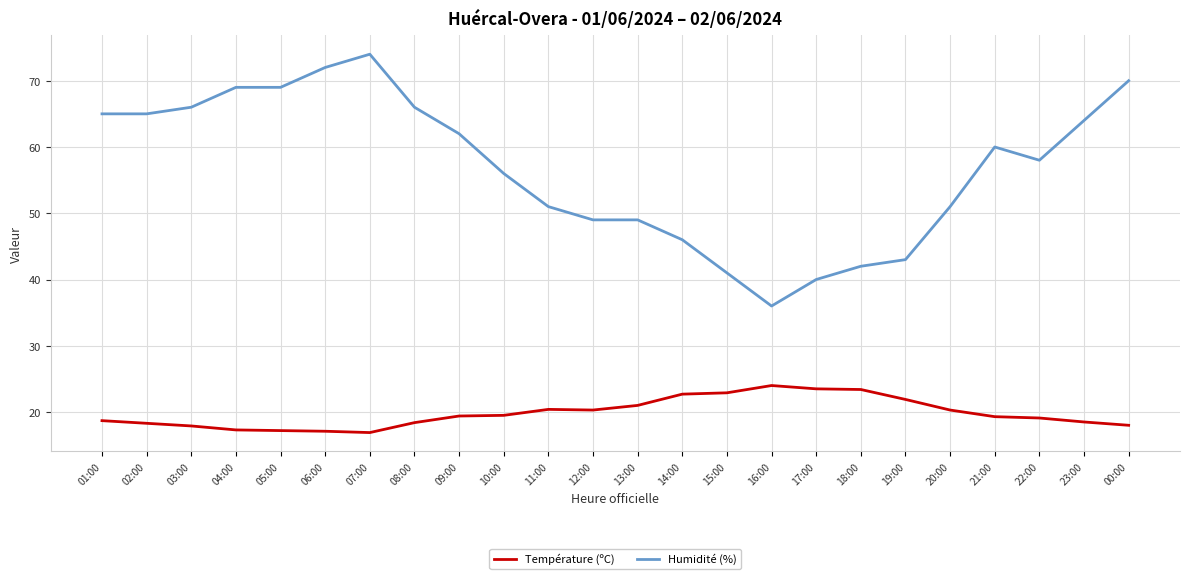

True or false: Humidité (%) and Température (ºC) intersect in this chart.

False